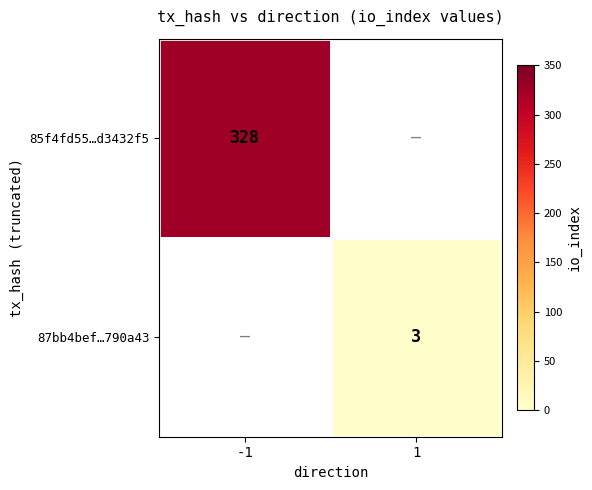

Which category has the lowest value across all series?

1